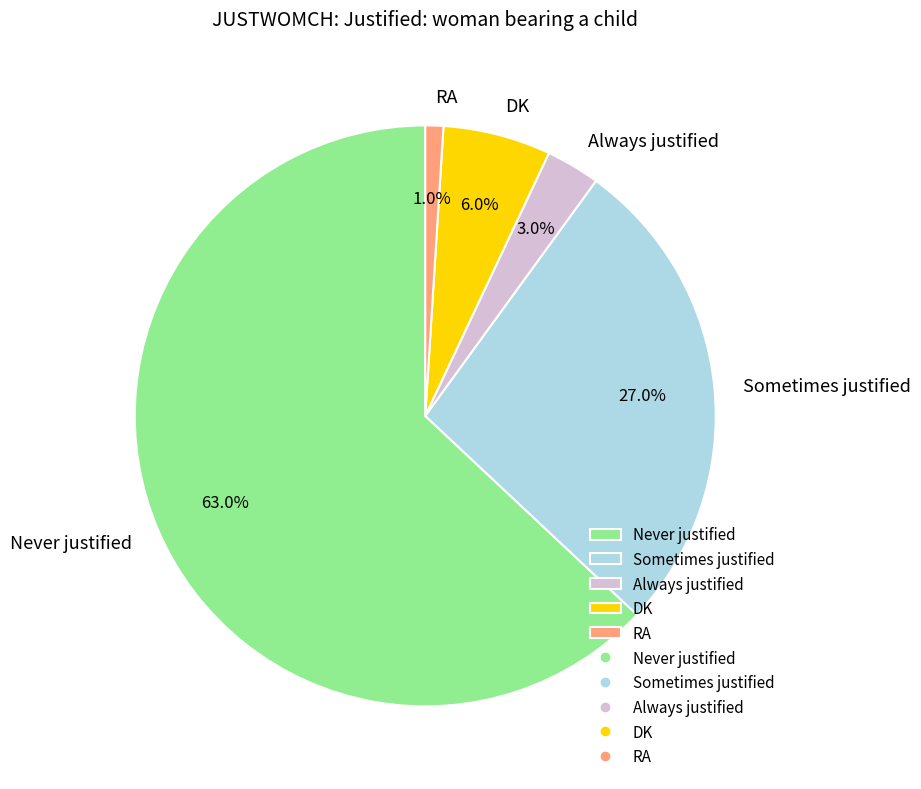

The RA slice represents 12% of the pie. True or false?

False